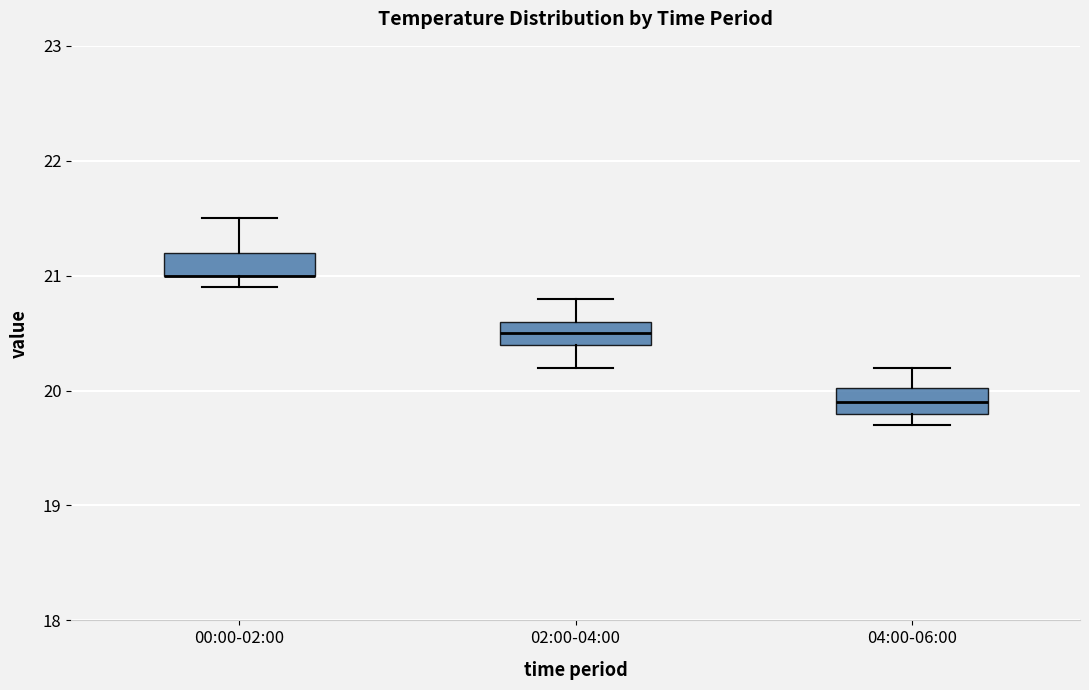

Reading left to right, transcribe this box plot: for each box, give where its median line is, the range the box spans, and where its two whiskers end, as read against the y-axis. The values are not printed on the chart, so give them approximately, as read against the axis.

00:00-02:00: median 21.0 (drawn on the box's lower edge), box 21.0 to 21.2, whiskers 20.9 to 21.5
02:00-04:00: median 20.5, box 20.4 to 20.6, whiskers 20.2 to 20.8
04:00-06:00: median 19.9, box 19.8 to 20.0, whiskers 19.7 to 20.2